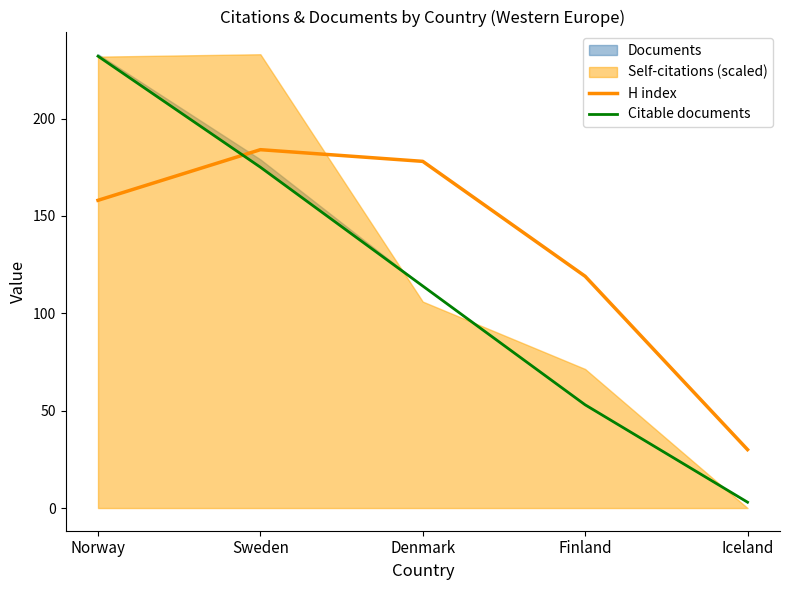

Which series ends up on top after the final intersection of H index and Citable documents?

H index